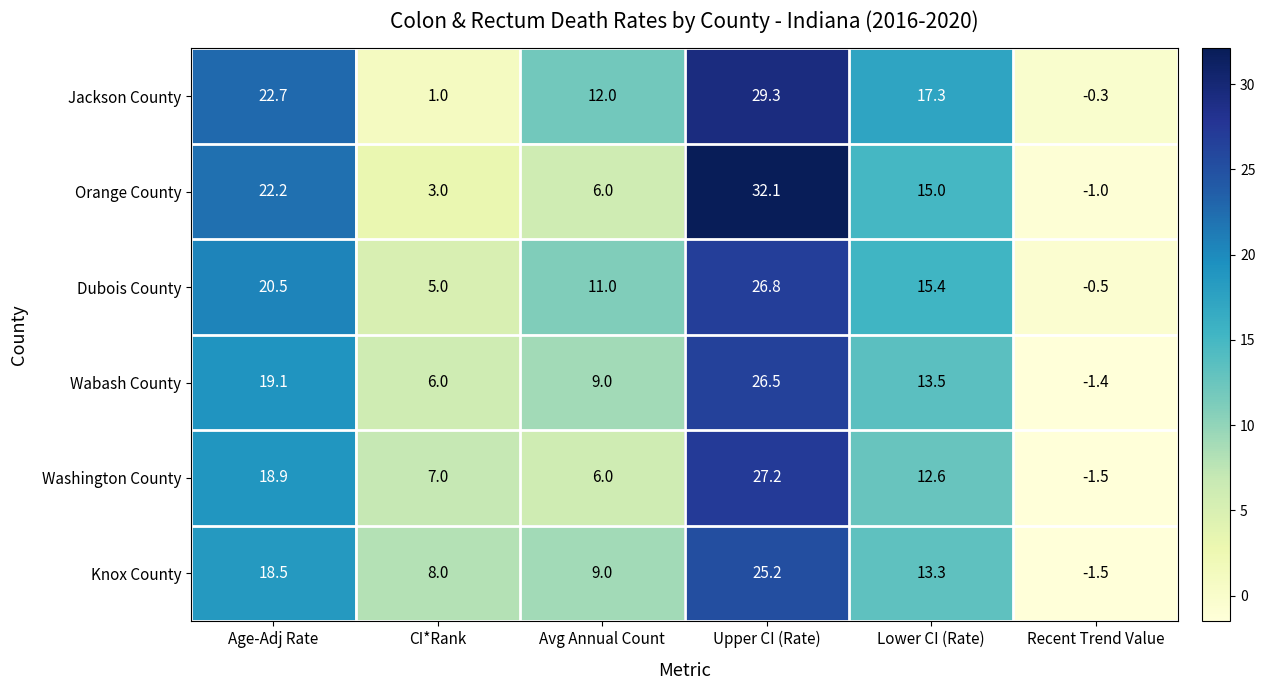

What is the spread (max minus min) of values at Age-Adj Rate?

4.2